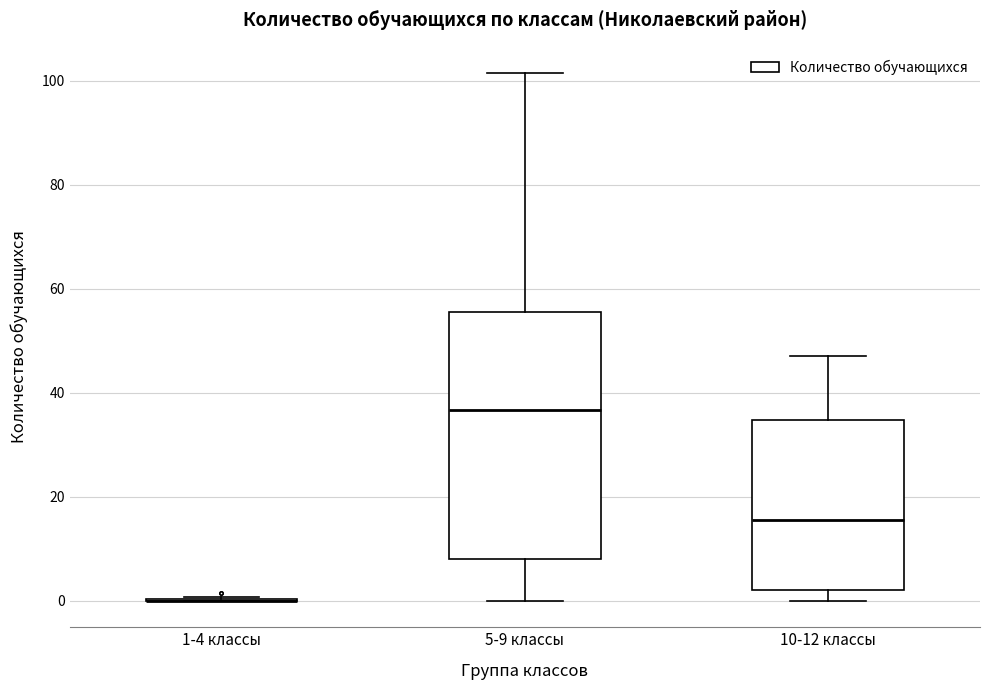

Which box is the tallest, from its lower edge to its upper edge?

5-9 классы